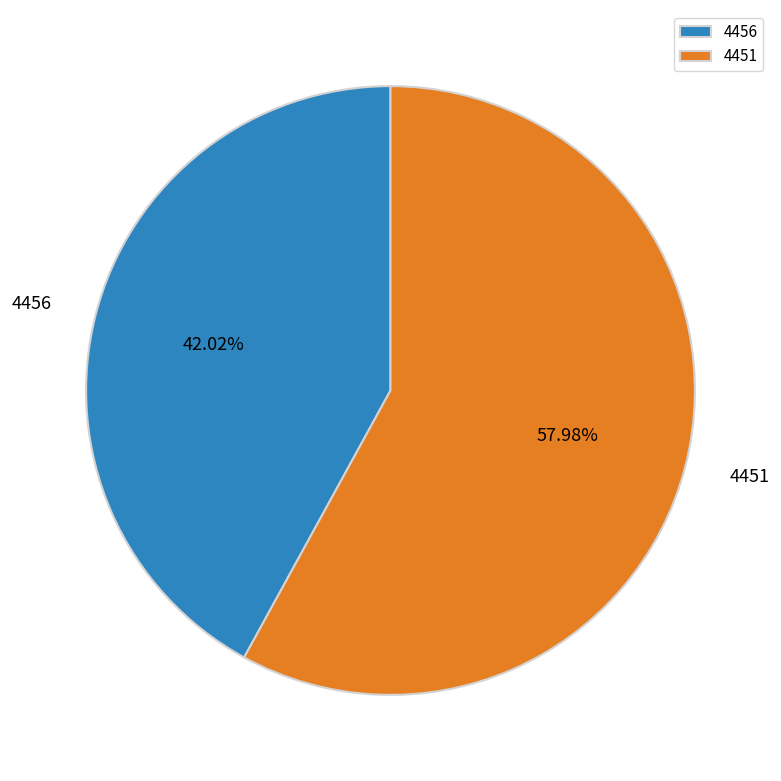

Approximately how many times larger is the value at 4451 compared to 4456?

1.4